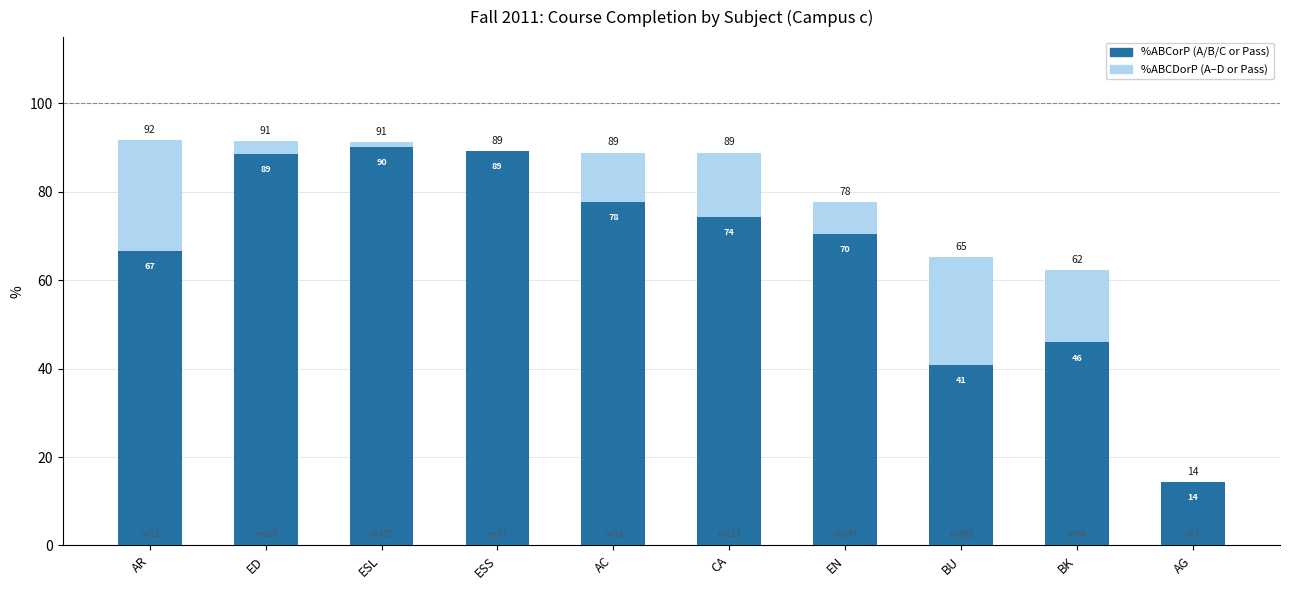

Where does the %ABCDorP (D/P inclusive) series first go above 88?

AR